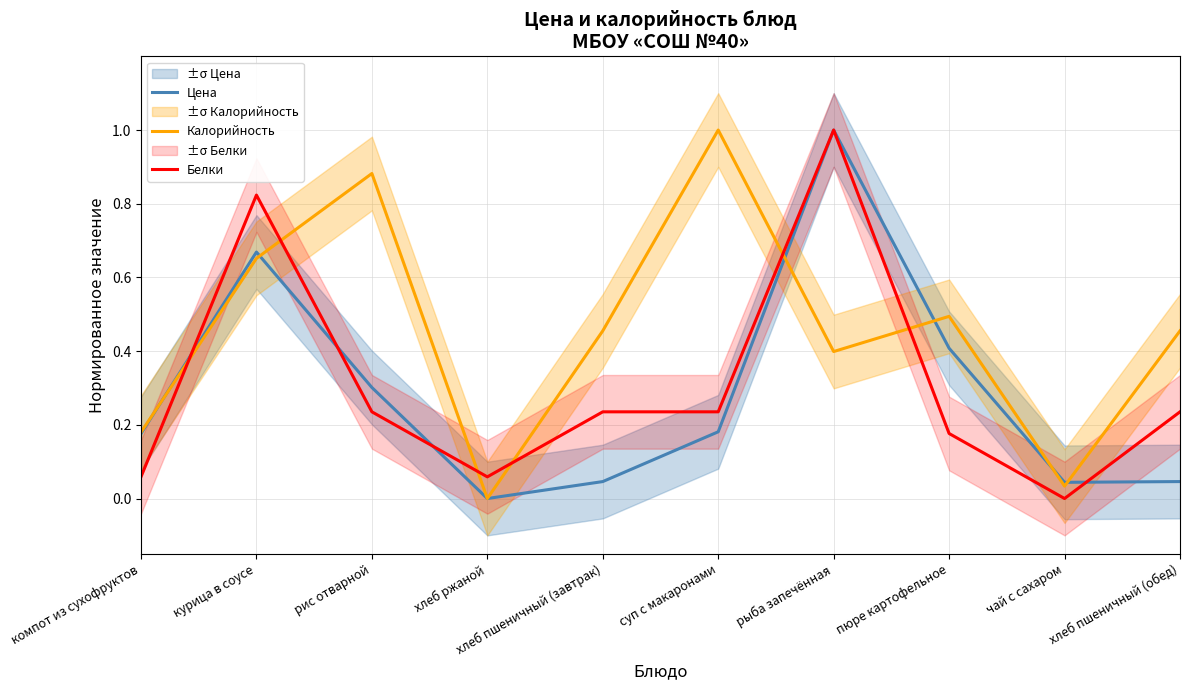

At which category does the chart reach its minimum across all series?

хлеб ржаной